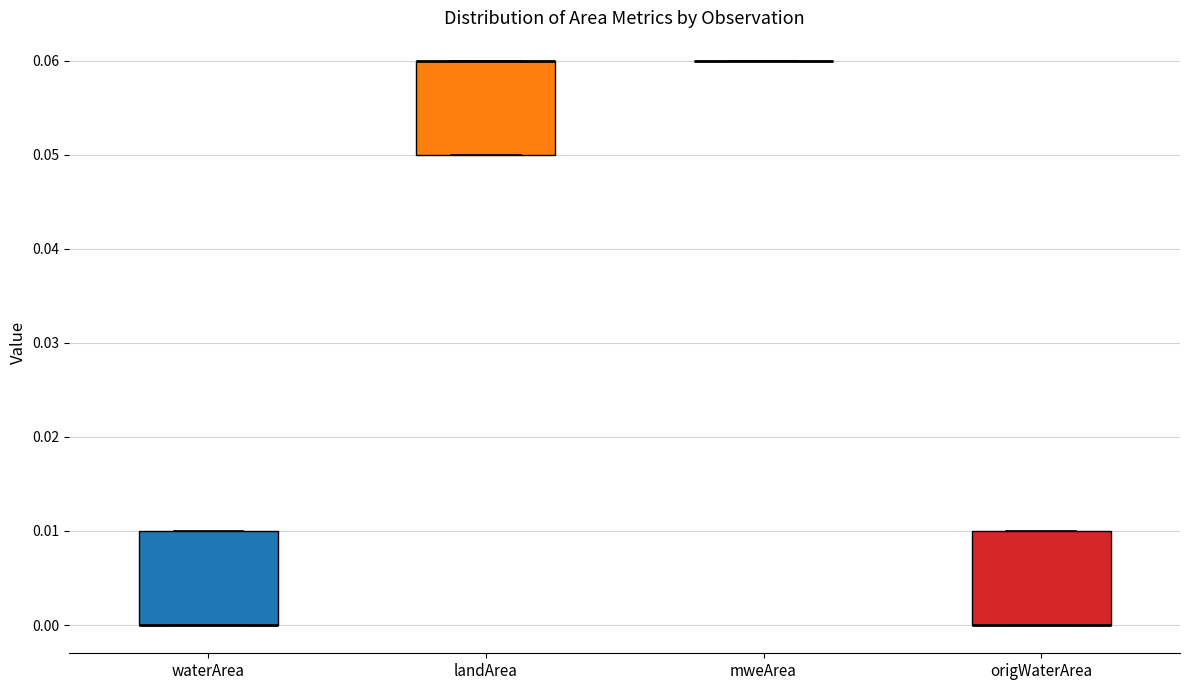

Reading left to right, transcribe this box plot: for each box, give where its median line is, the range the box spans, and where its two whiskers end, as read against the y-axis. The values are not printed on the chart, so give them approximately, as read against the axis.

waterArea: median 0.00 (drawn on the box's lower edge), box 0.00 to 0.01, whiskers 0.00 to 0.01
landArea: median 0.06 (drawn on the box's upper edge), box 0.05 to 0.06, whiskers 0.05 to 0.06
mweArea: box collapsed to a line at 0.06, whiskers 0.06 to 0.06
origWaterArea: median 0.00 (drawn on the box's lower edge), box 0.00 to 0.01, whiskers 0.00 to 0.01